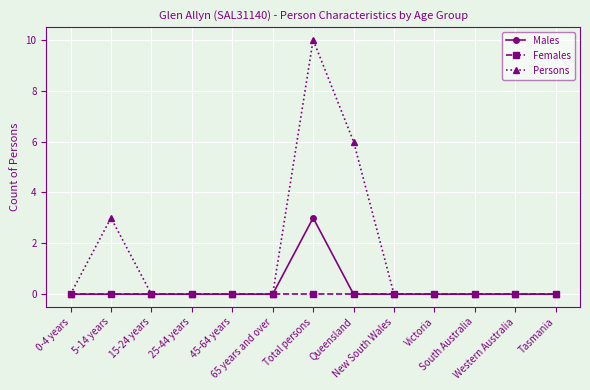

Is it true that Persons equals 5 at 5-14 years?

False